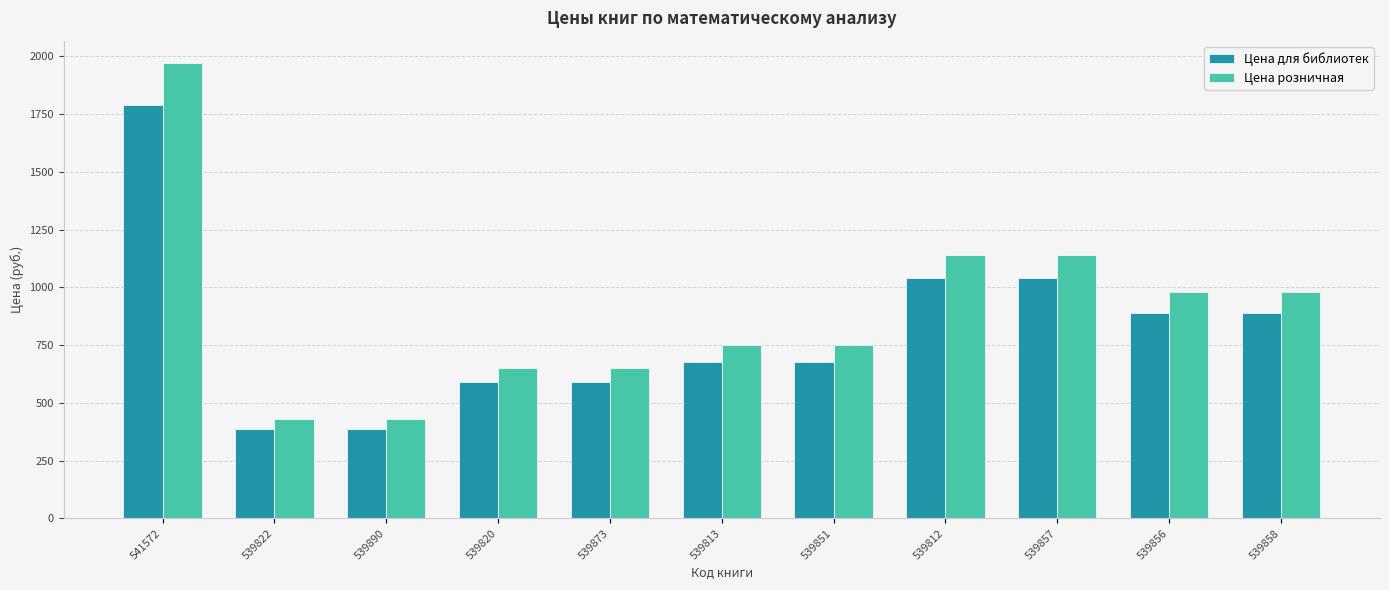

Rank the series by their maximum value, from highest to lowest.

Цена розничная, Цена для библиотек